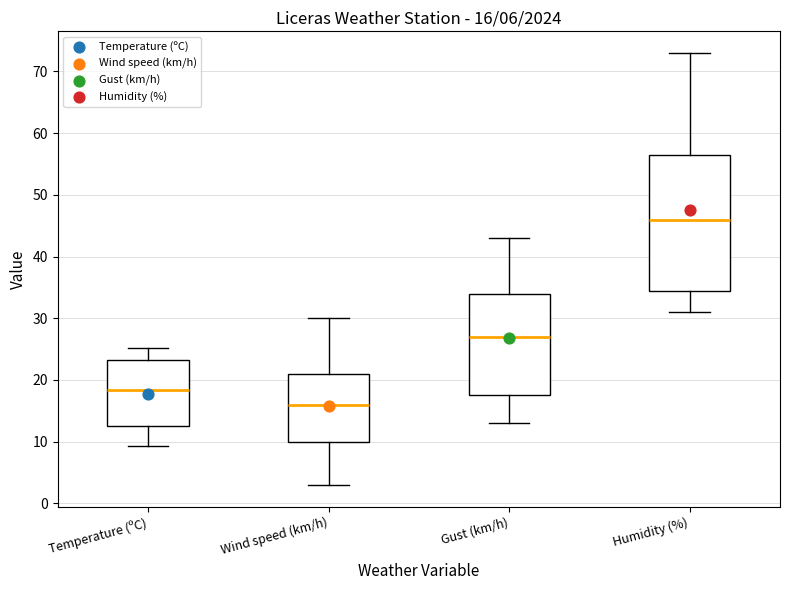

Which box has the lowest median line?

Wind speed (km/h)